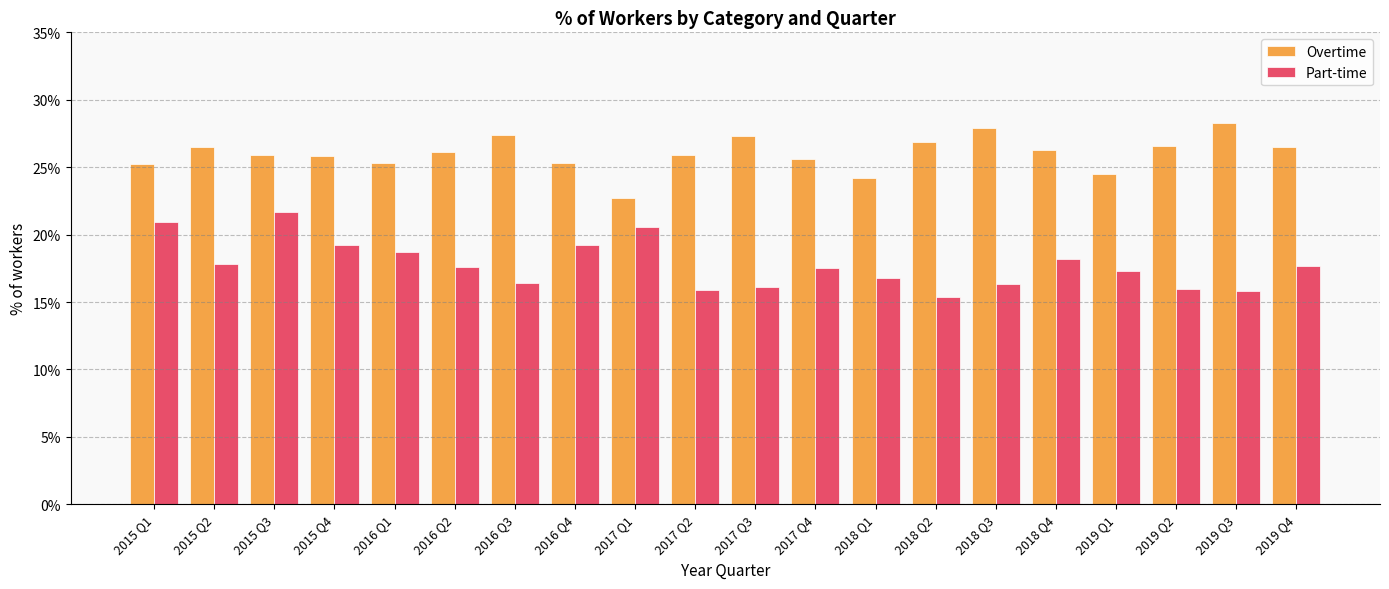

What position from the left is 2016 Q2?

6